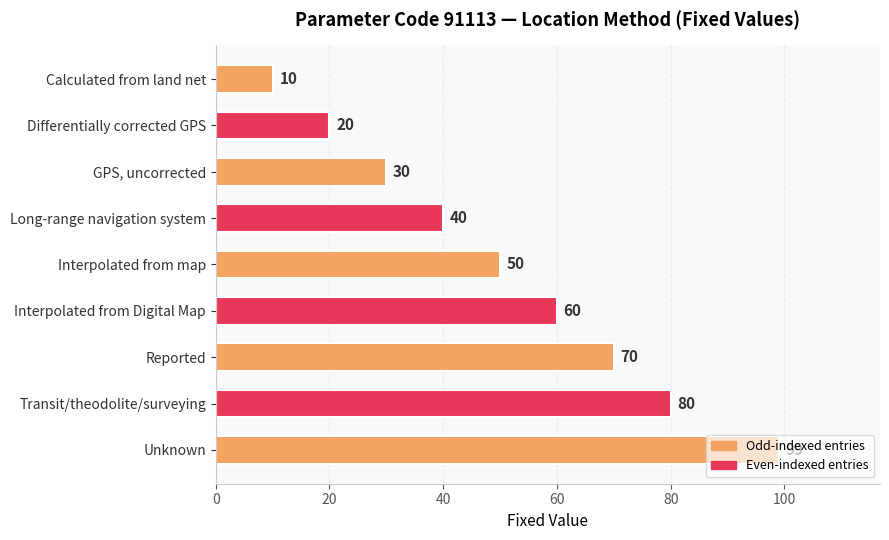

Count the number of categories in the chart.

9